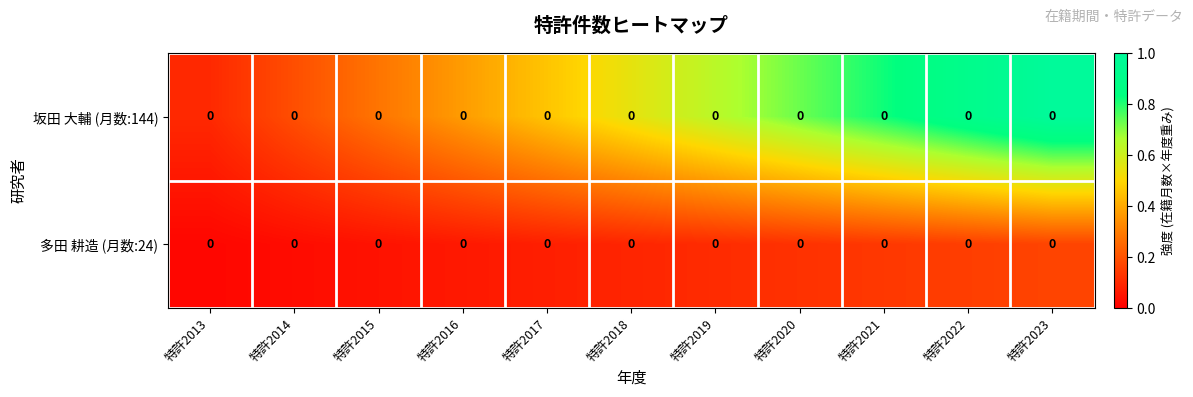

Reading left to right, transcribe all the data shown in this chart.

坂田 大輔 (月数:144): 特許2013=0.0	特許2014=0.0	特許2015=0.0	特許2016=0.0	特許2017=0.0	特許2018=0.0	特許2019=0.0	特許2020=0.0	特許2021=0.0	特許2022=0.0	特許2023=0.0
多田 耕造 (月数:24): 特許2013=0.0	特許2014=0.0	特許2015=0.0	特許2016=0.0	特許2017=0.0	特許2018=0.0	特許2019=0.0	特許2020=0.0	特許2021=0.0	特許2022=0.0	特許2023=0.0